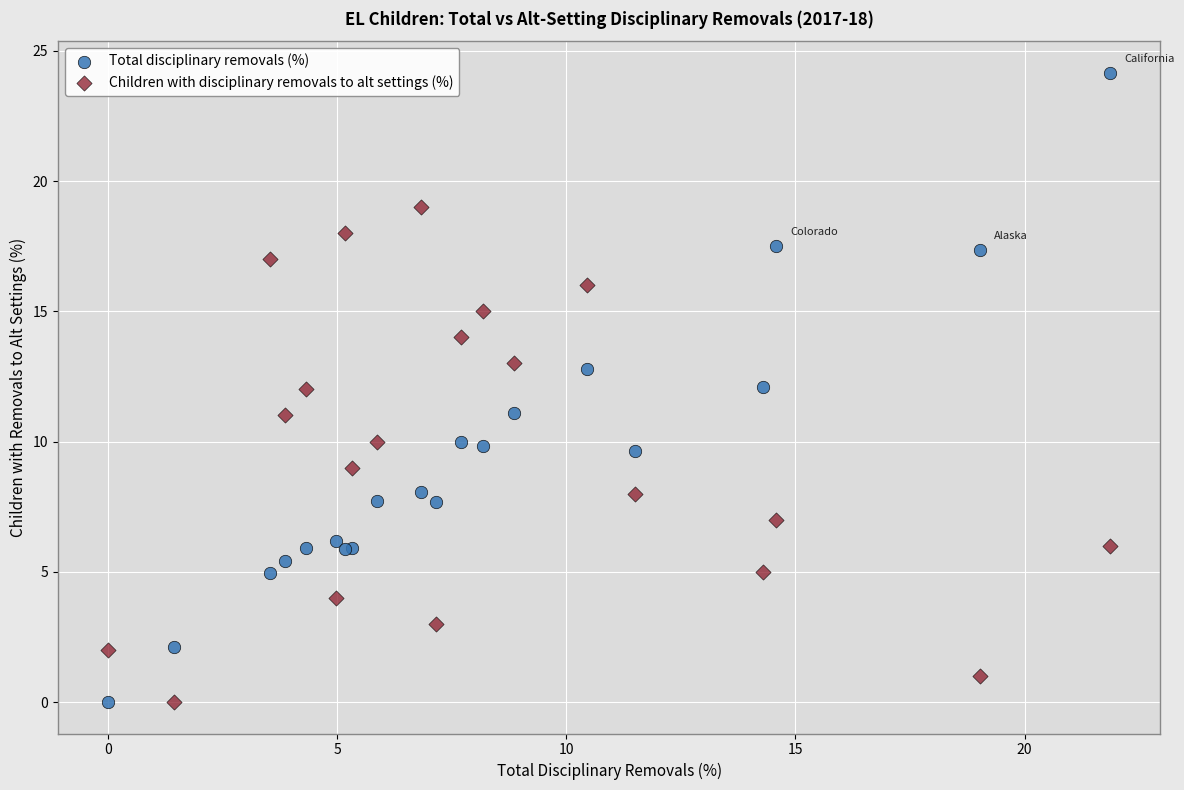

Which series contains the highest Y value?

Total disciplinary removals (%)